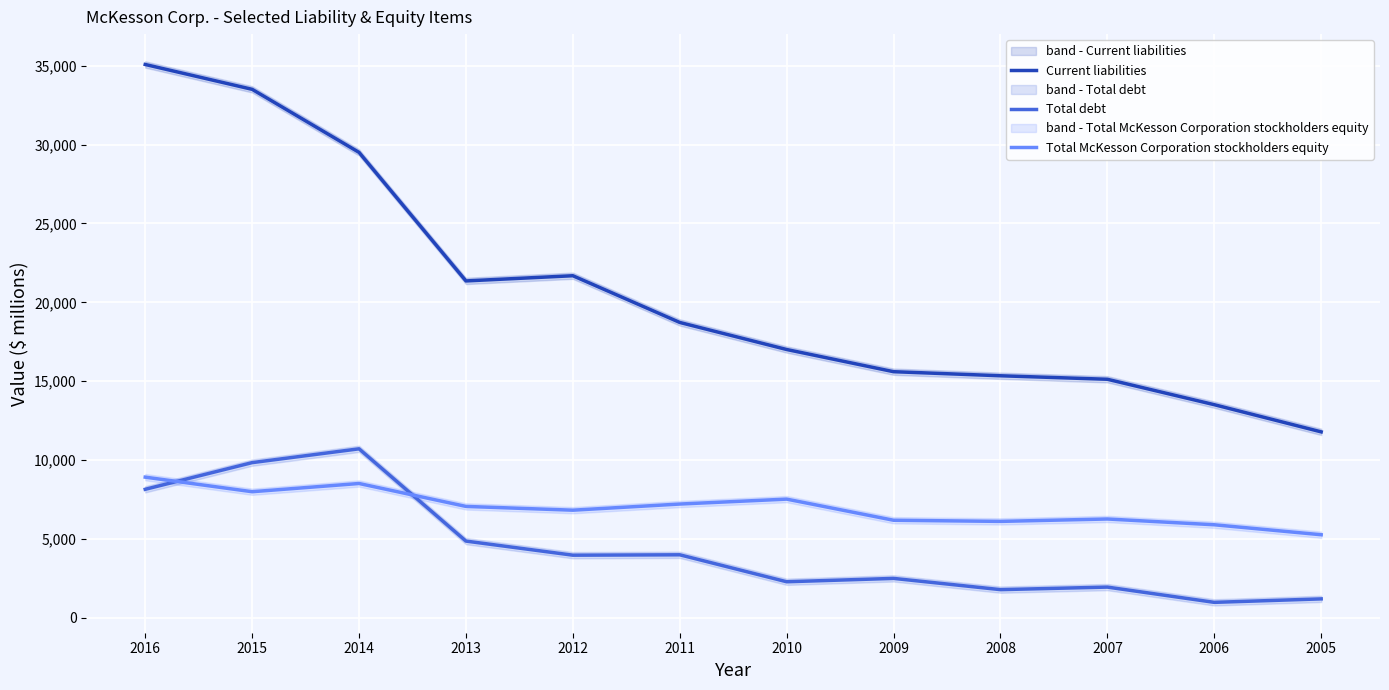

What is the maximum value shown in the chart?

35071